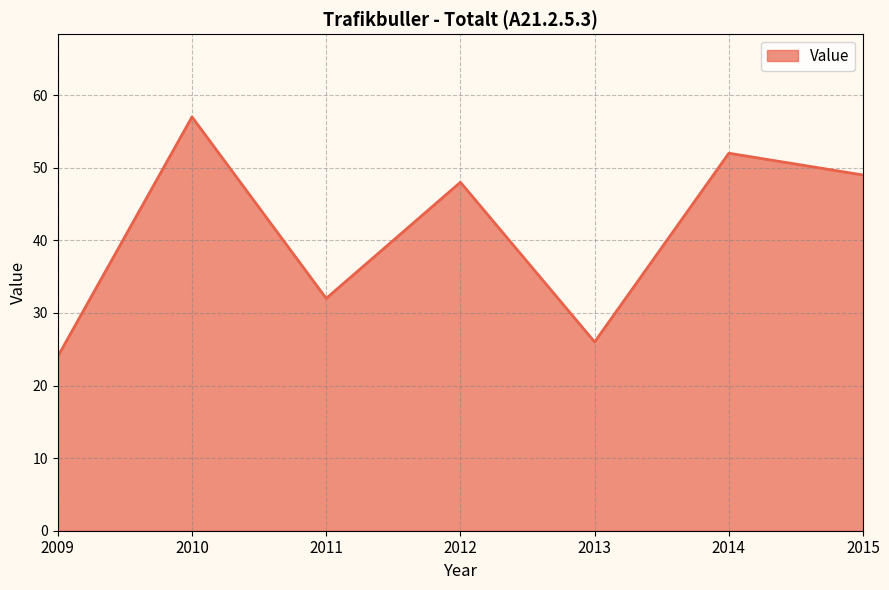

True or false: the data shows 48 at 2012.

True